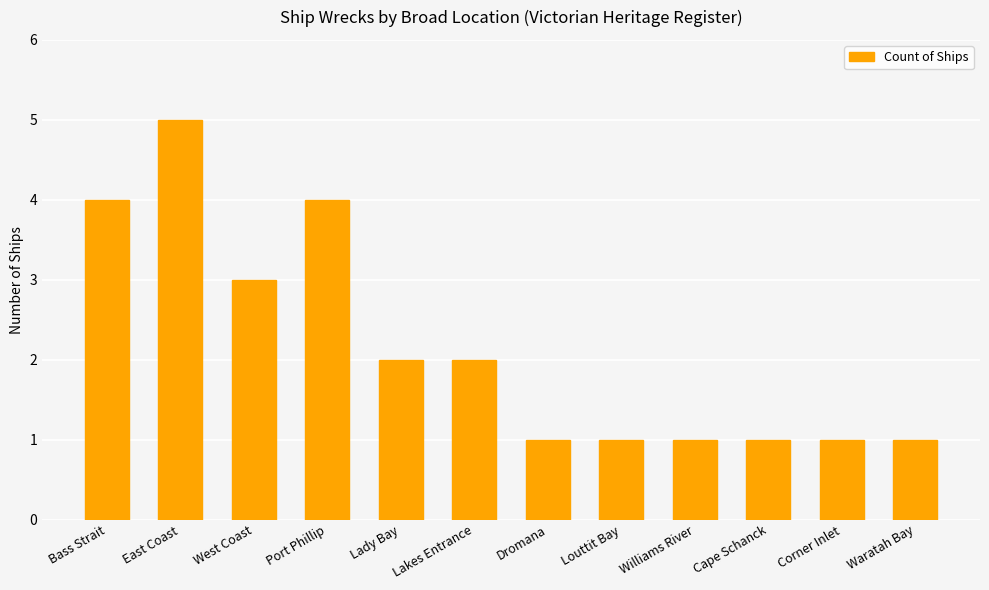

Is it true that the value at West Coast is 1?

False